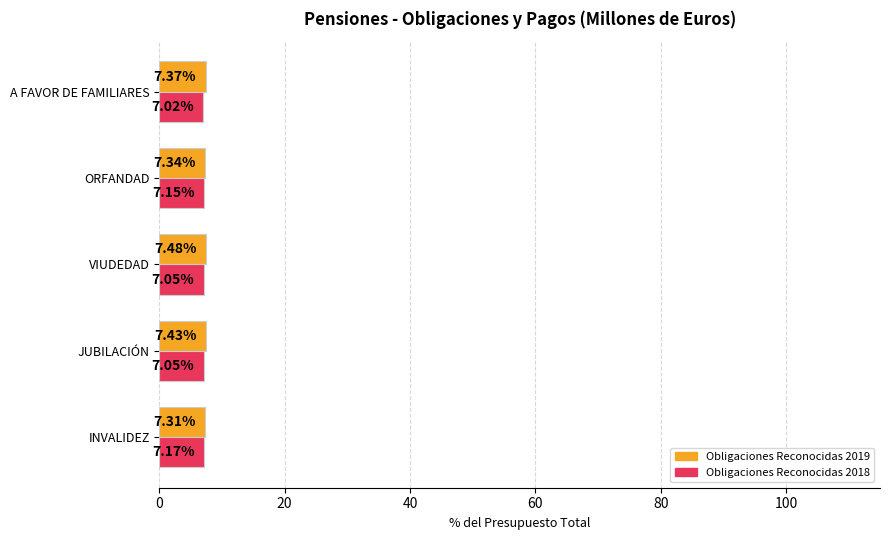

At how many categories does at least one series exceed 7?

5